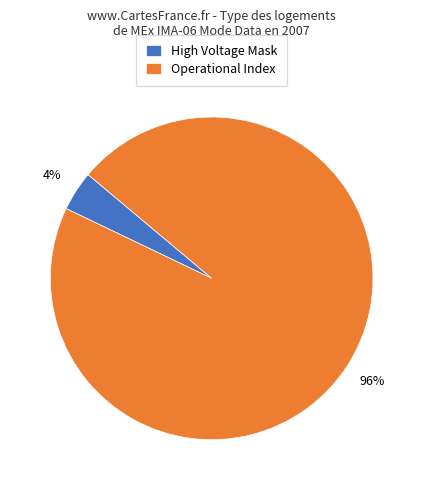

Which slice represents more than half of the pie?

Operational Index